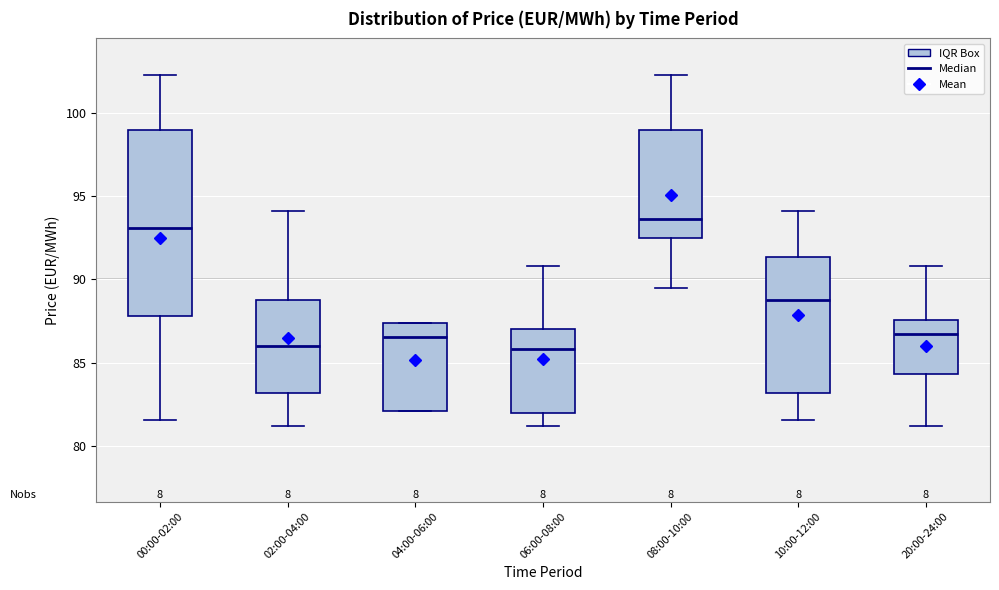

Where does the lower whisker of the box for 02:00-04:00 end on the y-axis? The values are not printed on the chart, so give them approximately, as read against the axis.

81.0